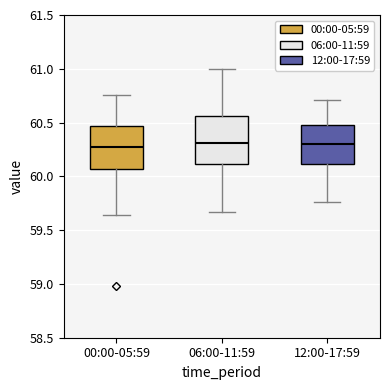

Where is the lower edge of the box for 12:00-17:59 on the y-axis? The values are not printed on the chart, so give them approximately, as read against the axis.

60.10